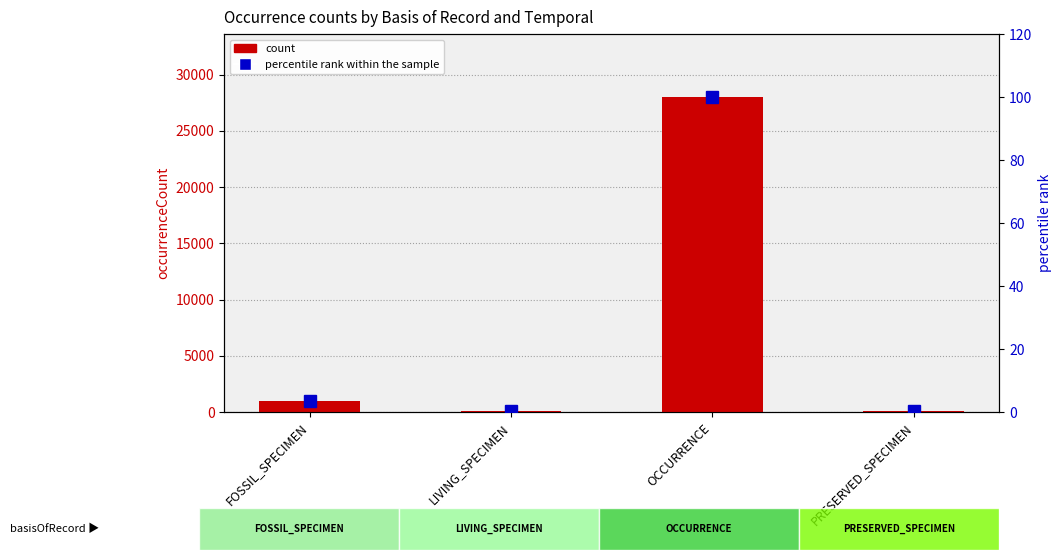

What is the sum of the count values at PRESERVED_SPECIMEN and LIVING_SPECIMEN?

118.0